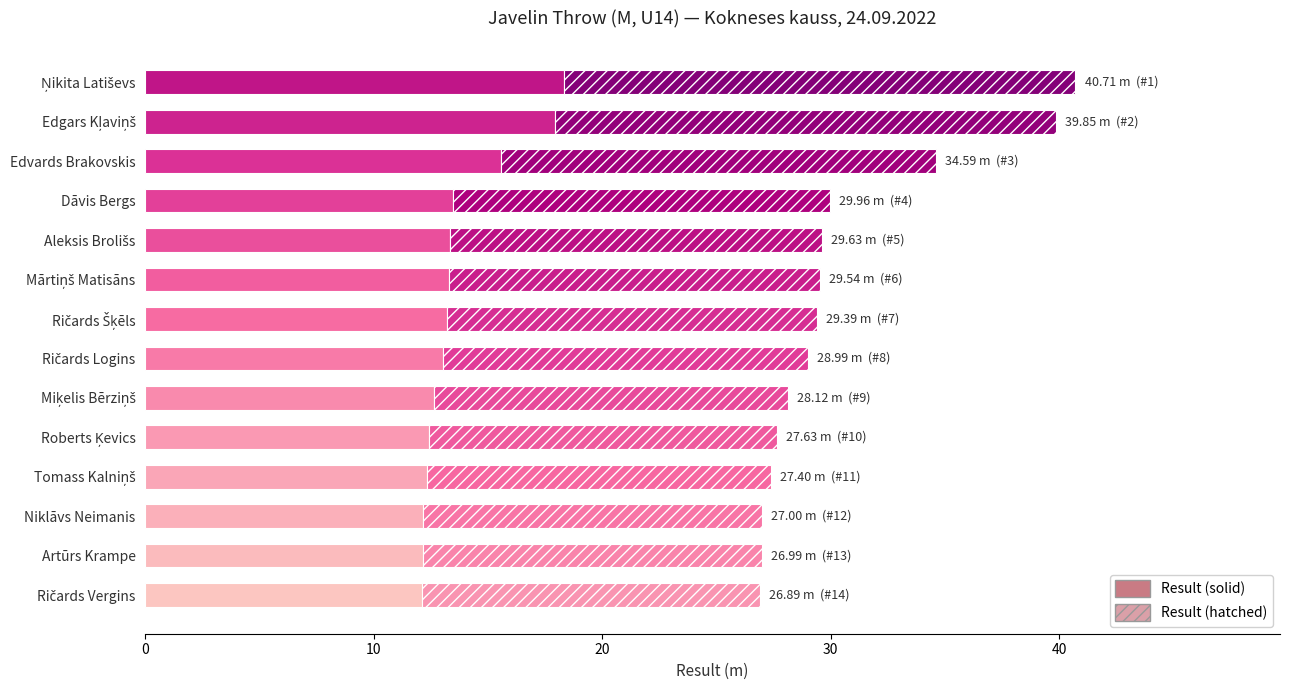

What is the total value across all series at Dāvis Bergs?

30.0